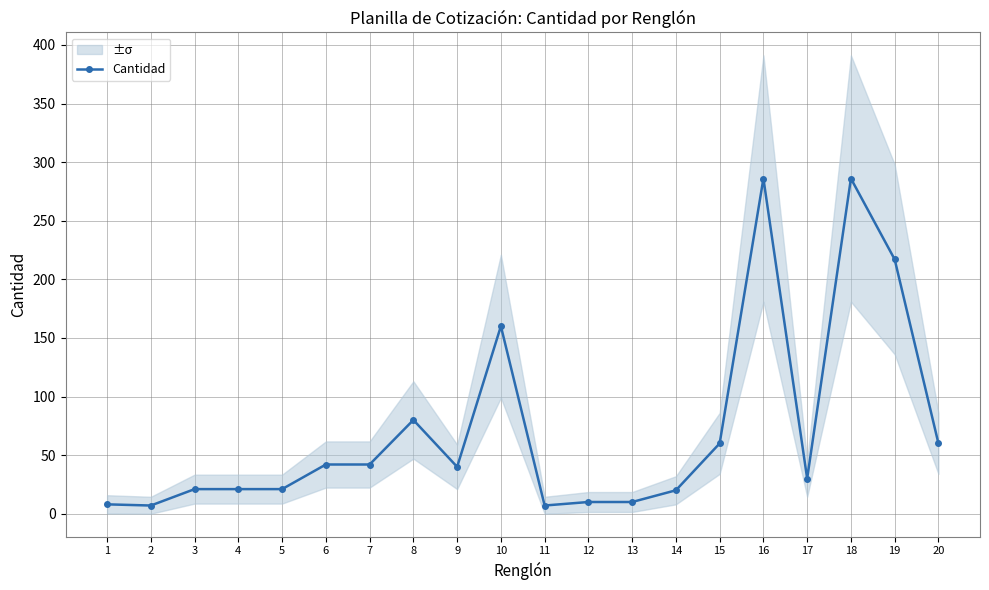

Is it true that the value at 5 is 33?

False